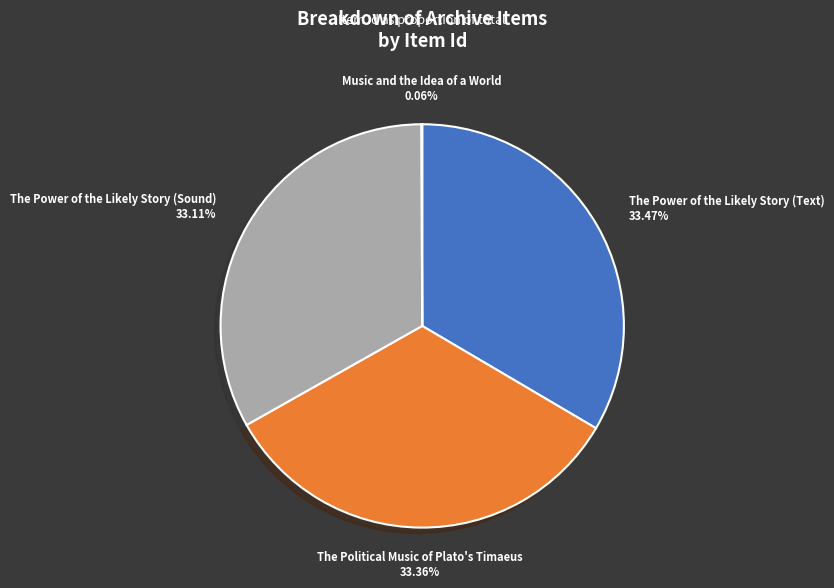

Is there a majority slice in this chart?

No